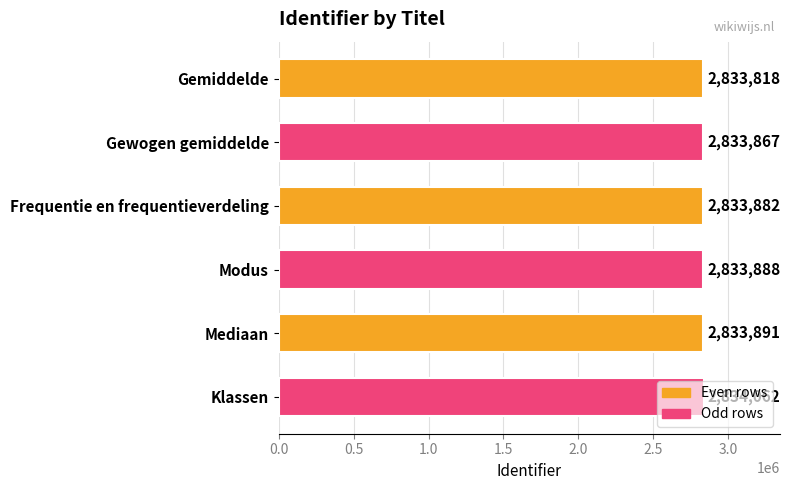

How many bars are there in total?

6